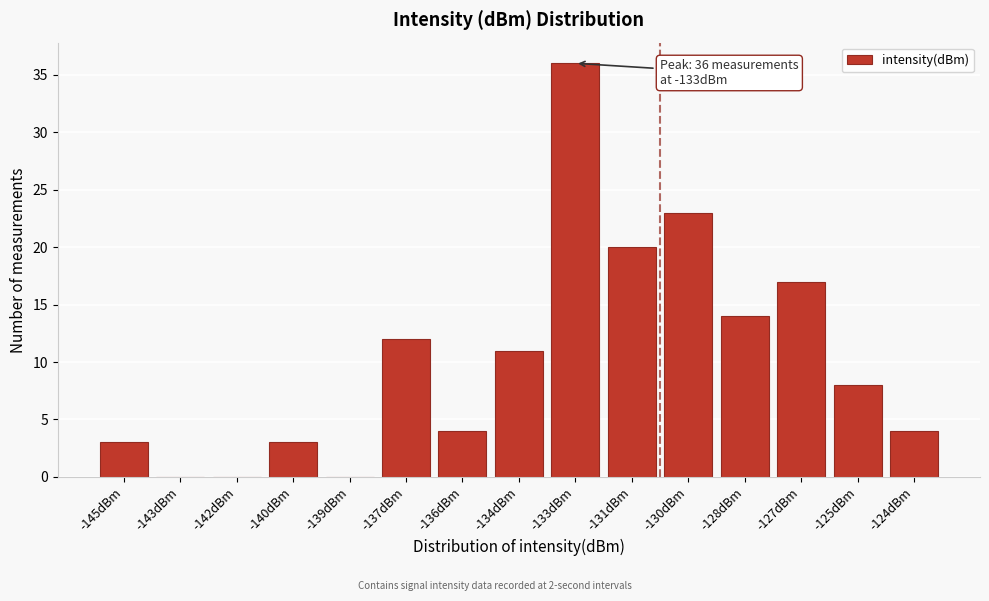

Reading right to left, what are all the values shown in this chart?

-124dBm=4	-125dBm=8	-127dBm=17	-128dBm=14	-130dBm=23	-131dBm=20	-133dBm=36	-134dBm=11	-136dBm=4	-137dBm=12	-139dBm=0	-140dBm=3	-142dBm=0	-143dBm=0	-145dBm=3